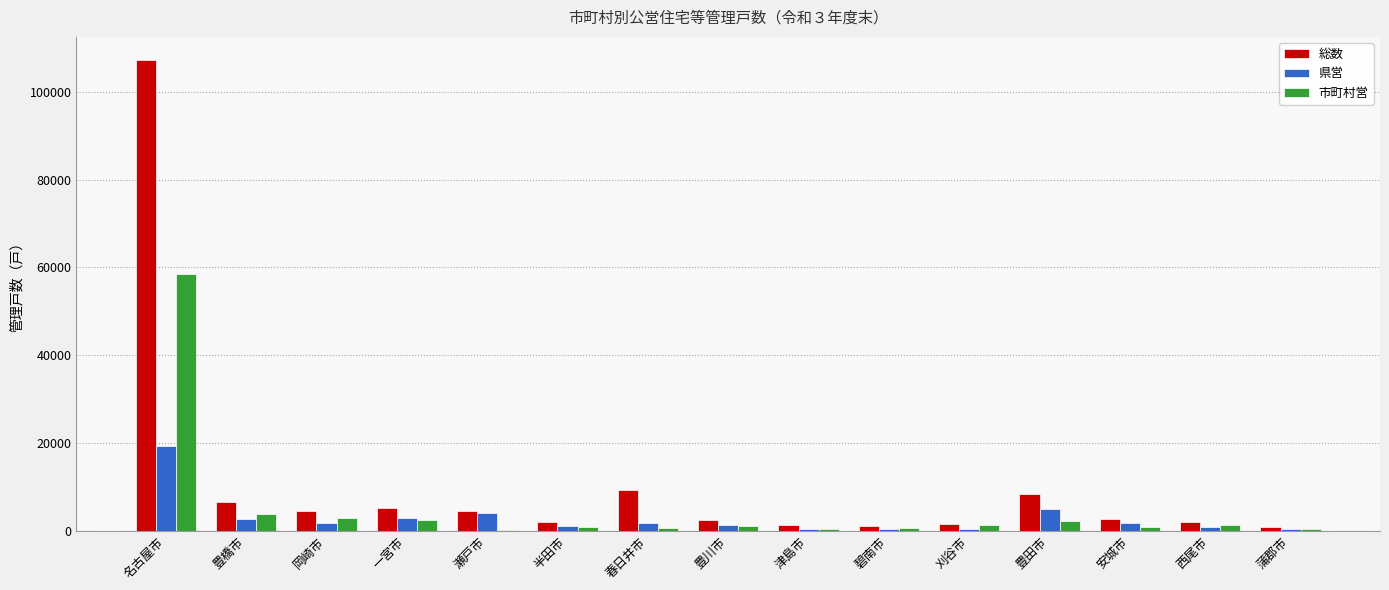

At which category does the chart reach its peak across all series?

名古屋市